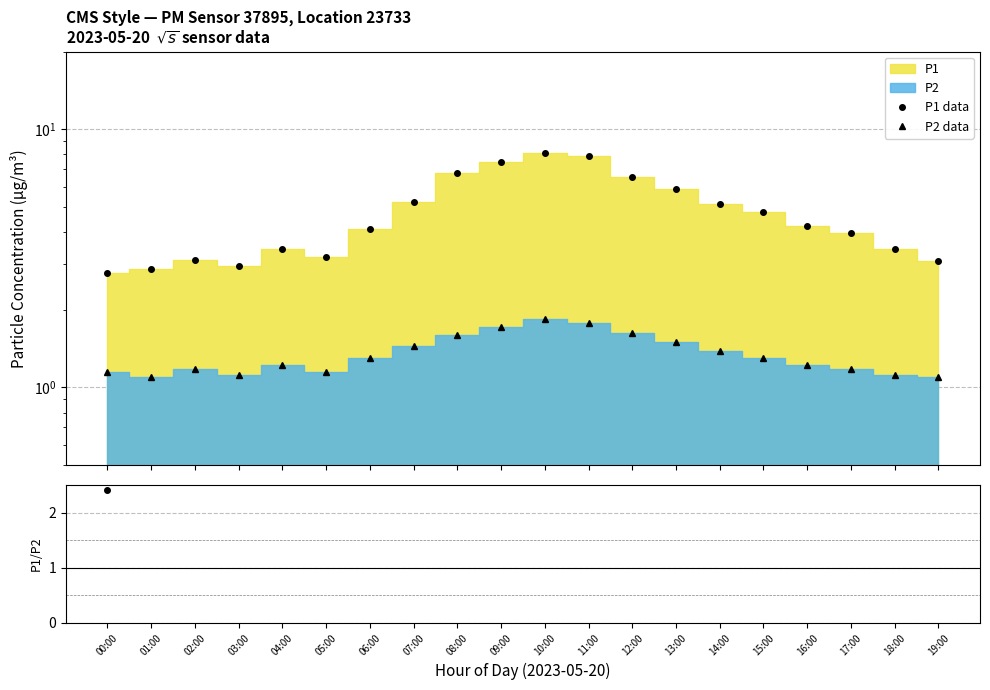

True or false: P1 data and P2 data cross at least once.

False